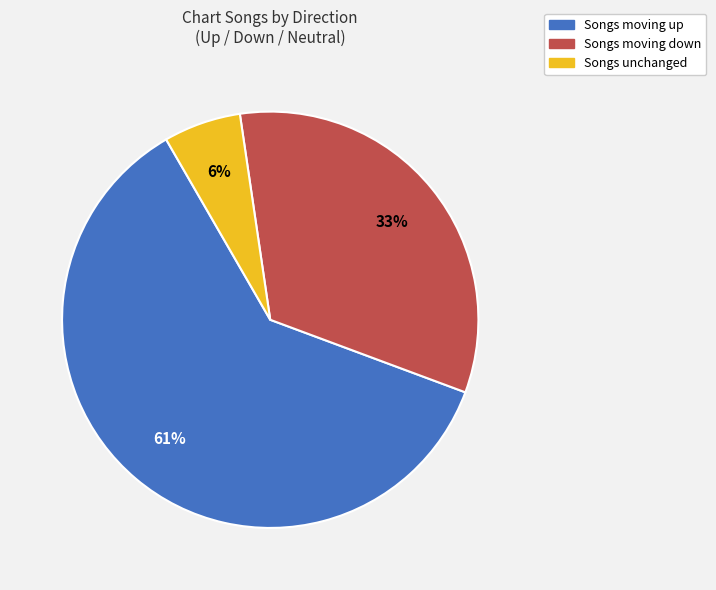

Rank the categories by value from highest to lowest.

Songs moving up, Songs moving down, Songs unchanged